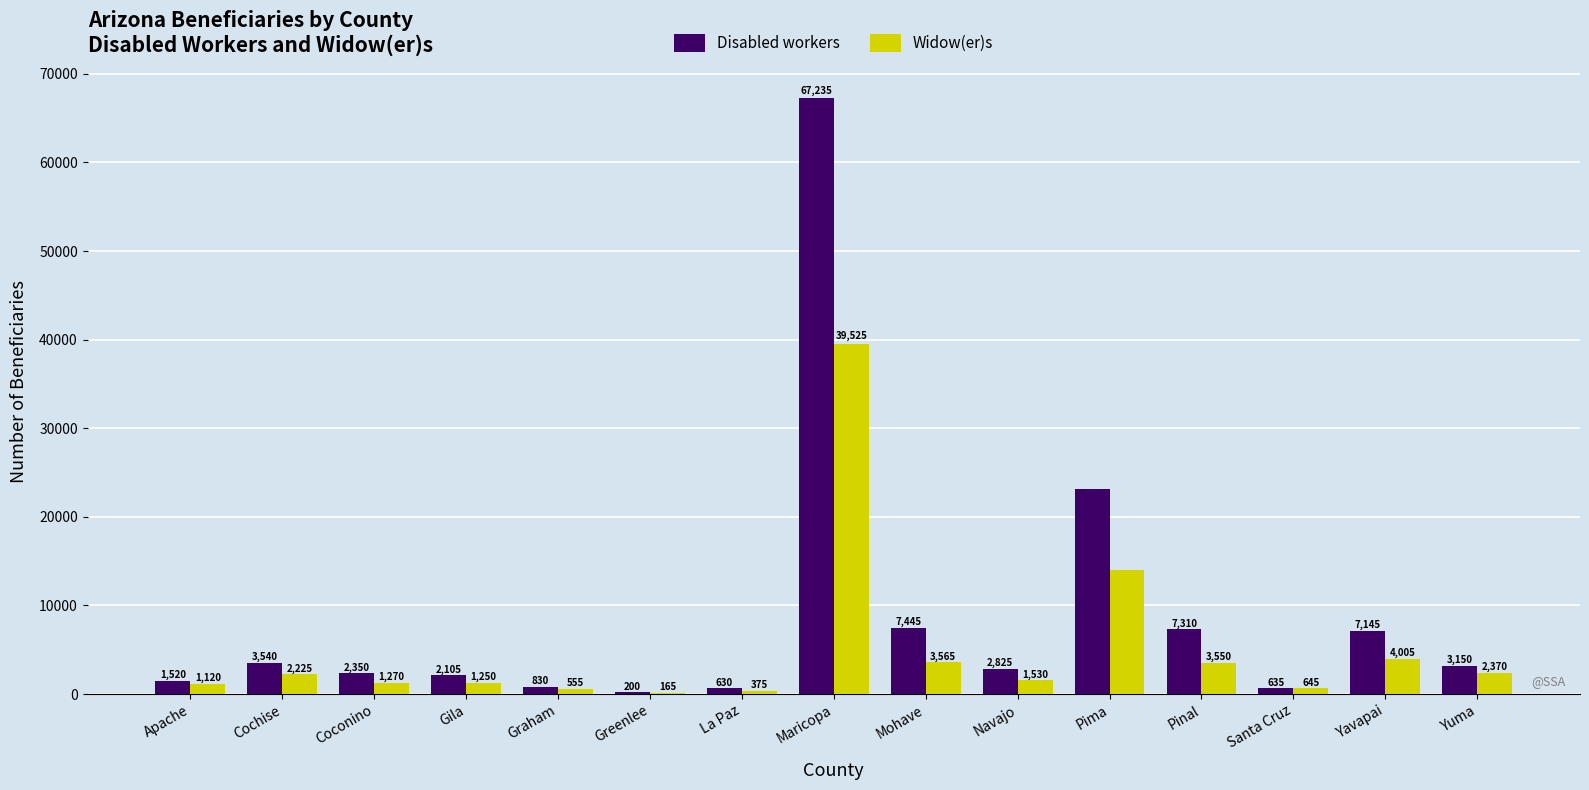

At which label is Widow(er)s closest to 19845?

Pima